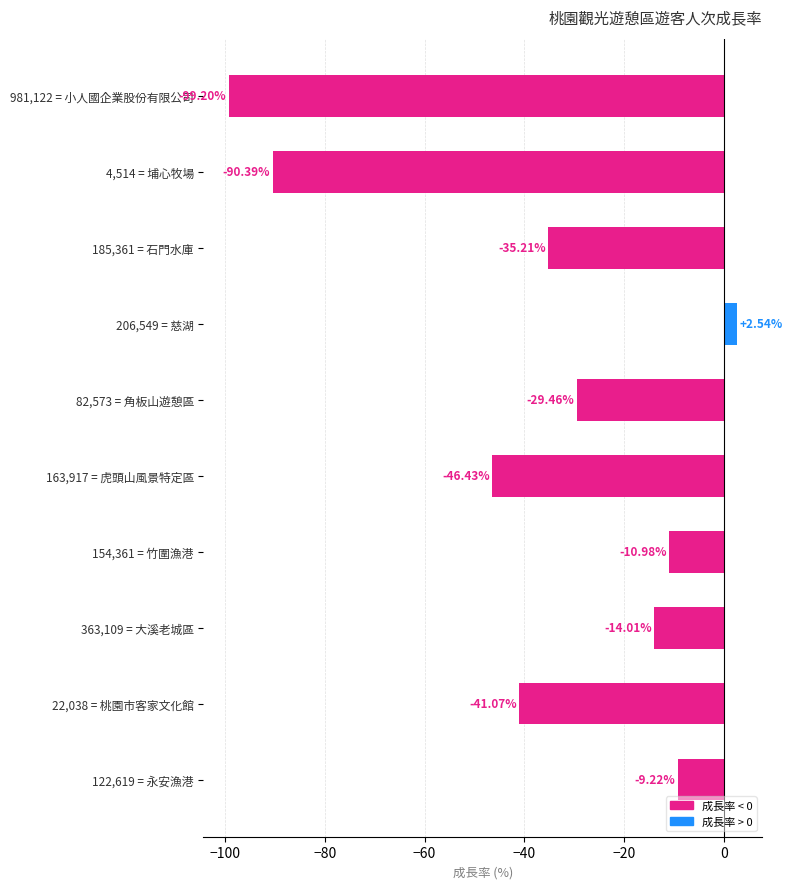

How many series are shown in this chart?

1